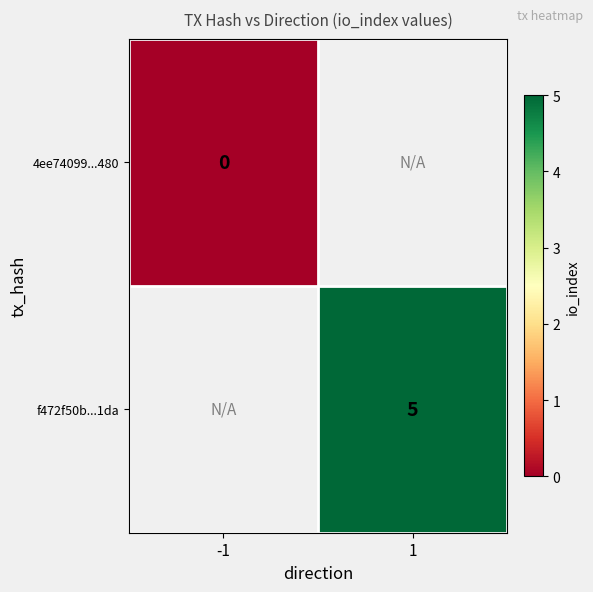

What is the greatest value displayed?

5.0